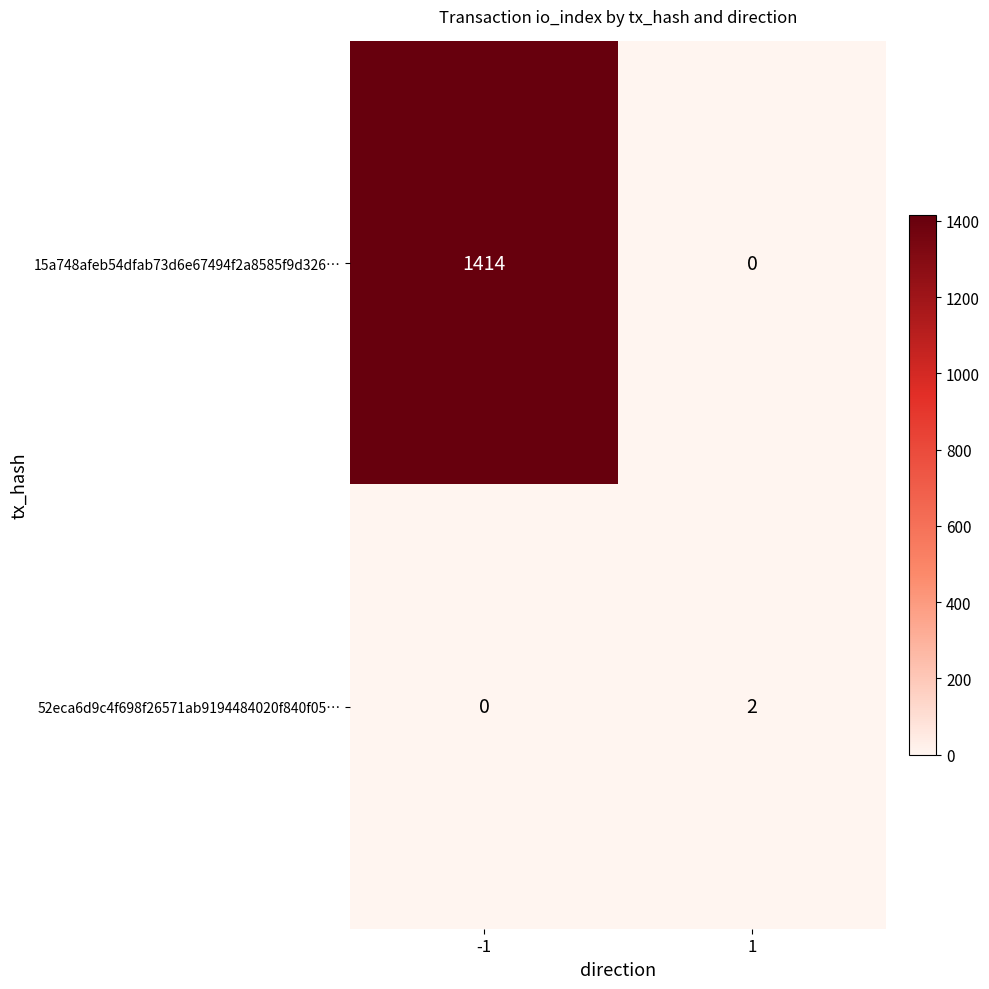

List the series in order of their overall mean, highest first.

15a748afeb54dfab73d6e67494f2a8585f9d326…, 52eca6d9c4f698f26571ab9194484020f840f05…